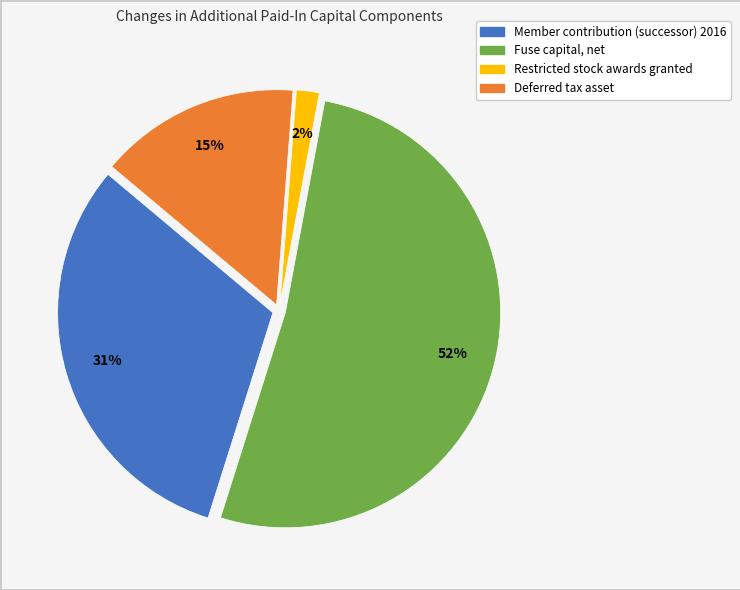

The Deferred tax asset slice represents 1% of the pie. True or false?

False